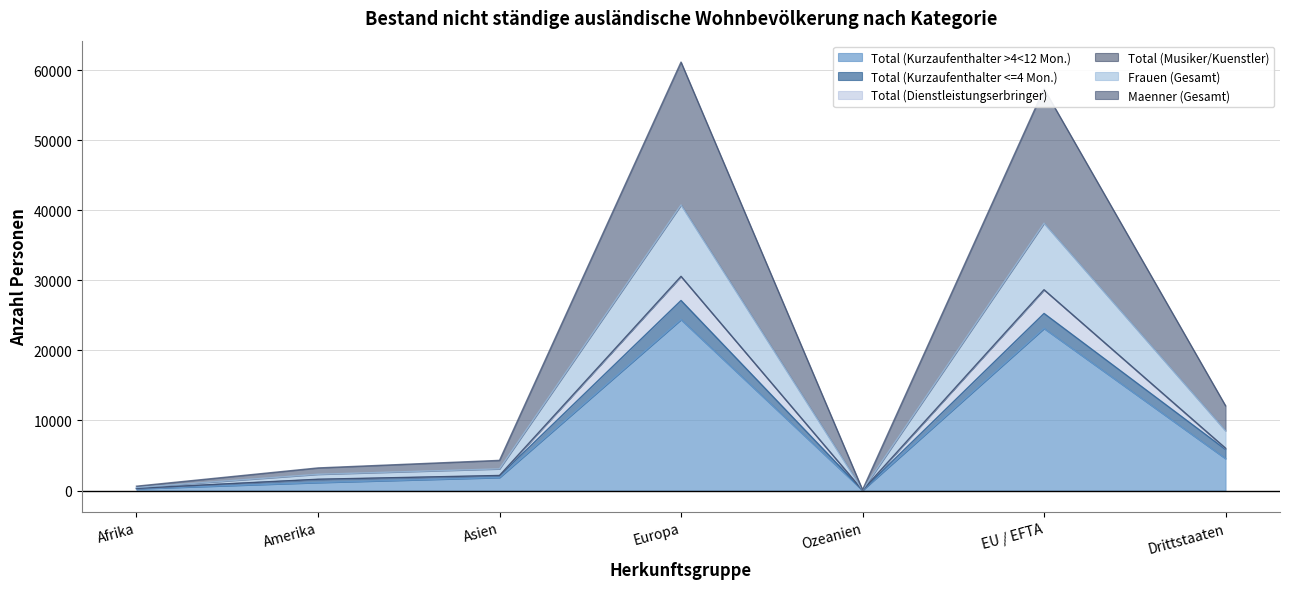

True or false: Frauen (Gesamt) and Maenner (Gesamt) cross at least once.

False